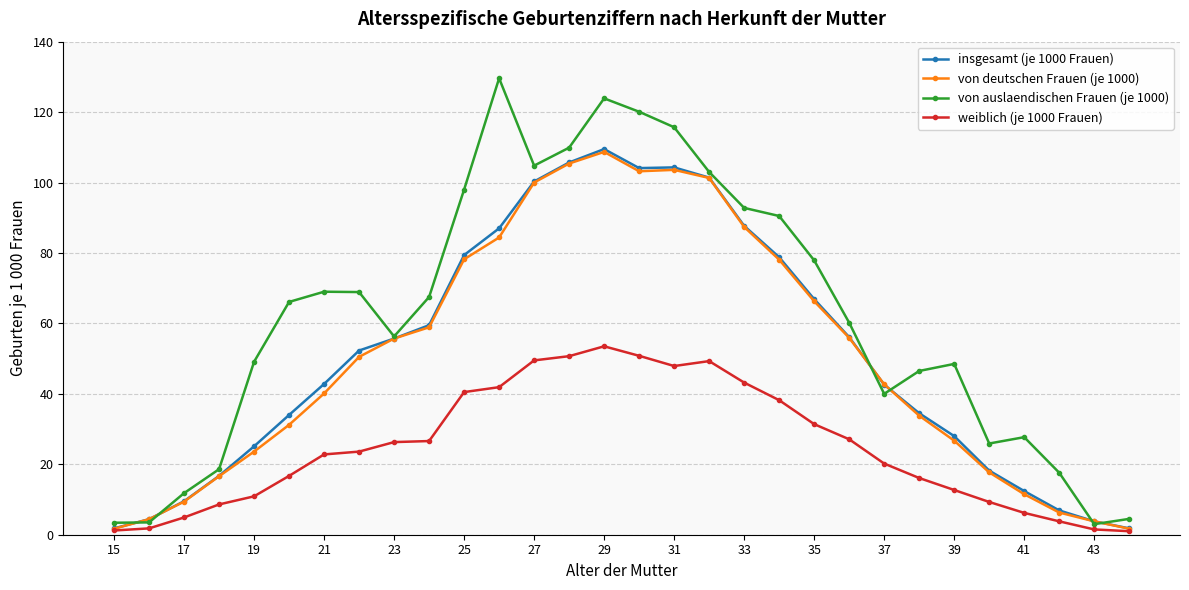

Does the chart display data point markers on the line(s)?

Yes